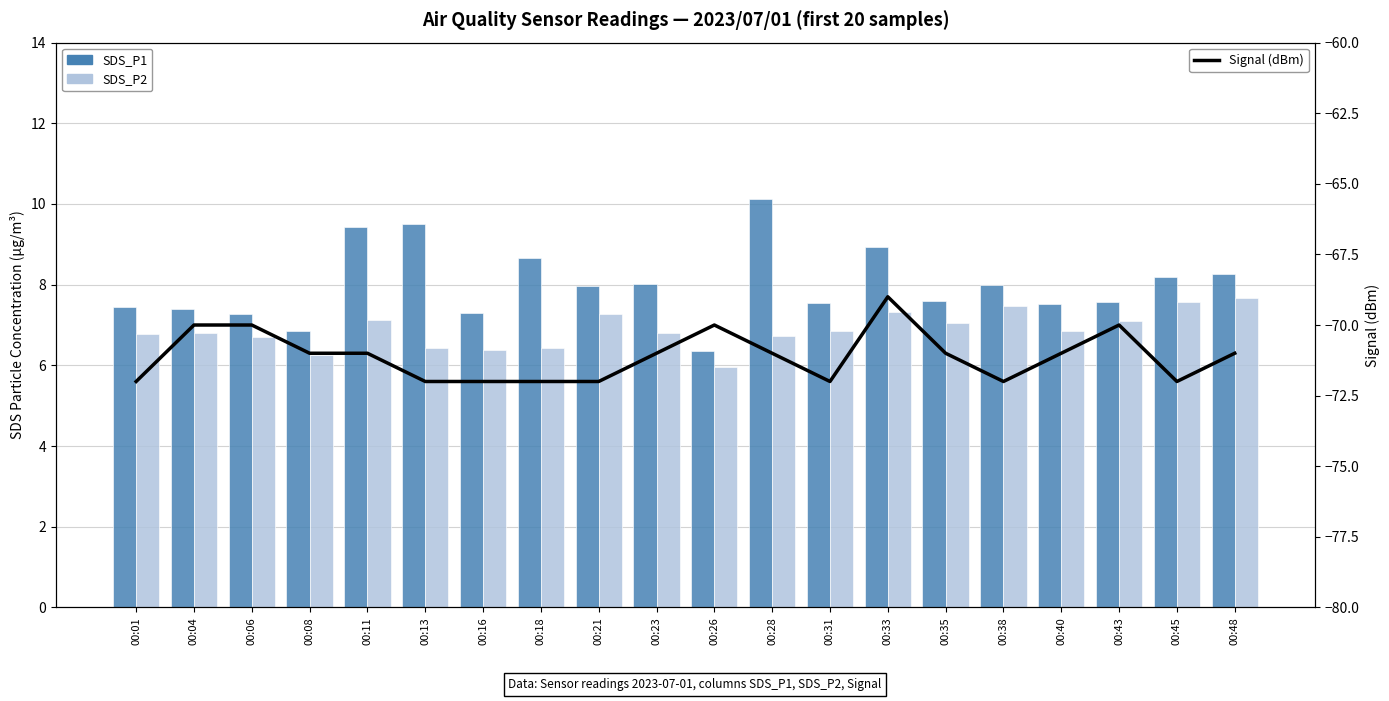

What is the difference between the second highest and second lowest values in the SDS_P1 series?

2.7